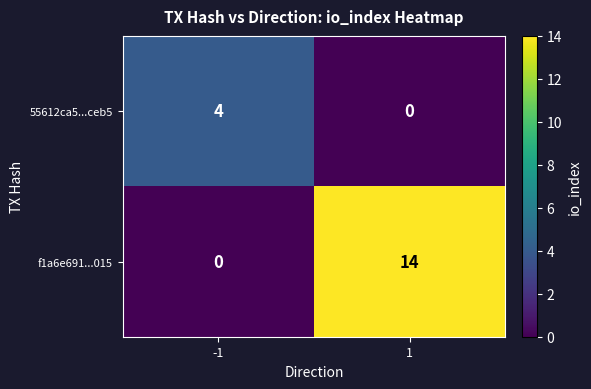

Which series has the largest total across all categories?

f1a6e691...015